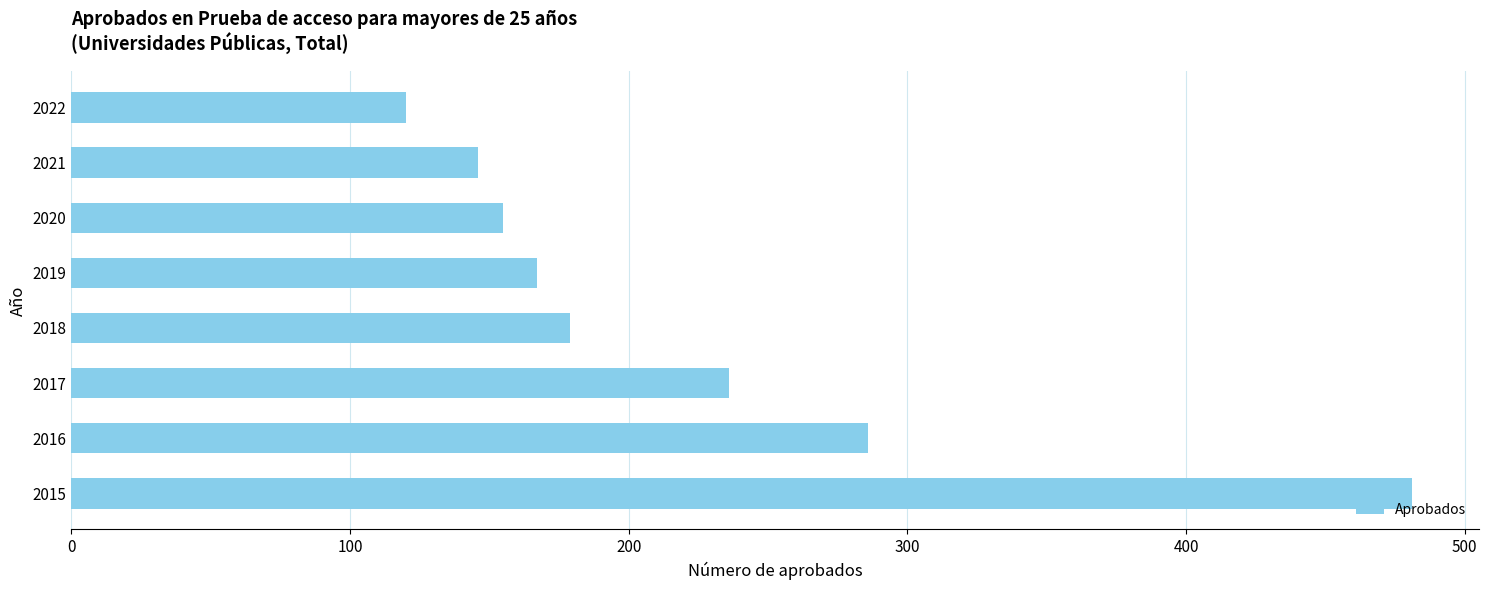

Is it true that the value at 2021 is 102?

False